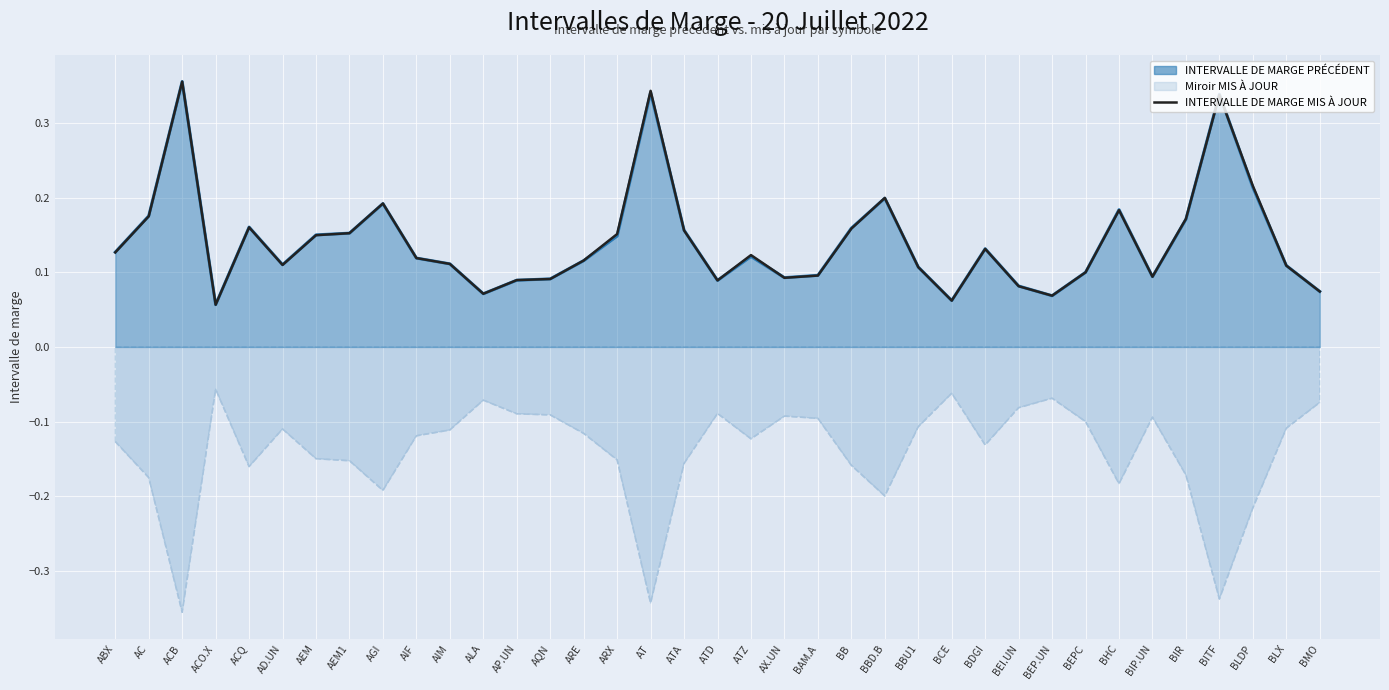

What is the maximum value shown in the chart?

0.4